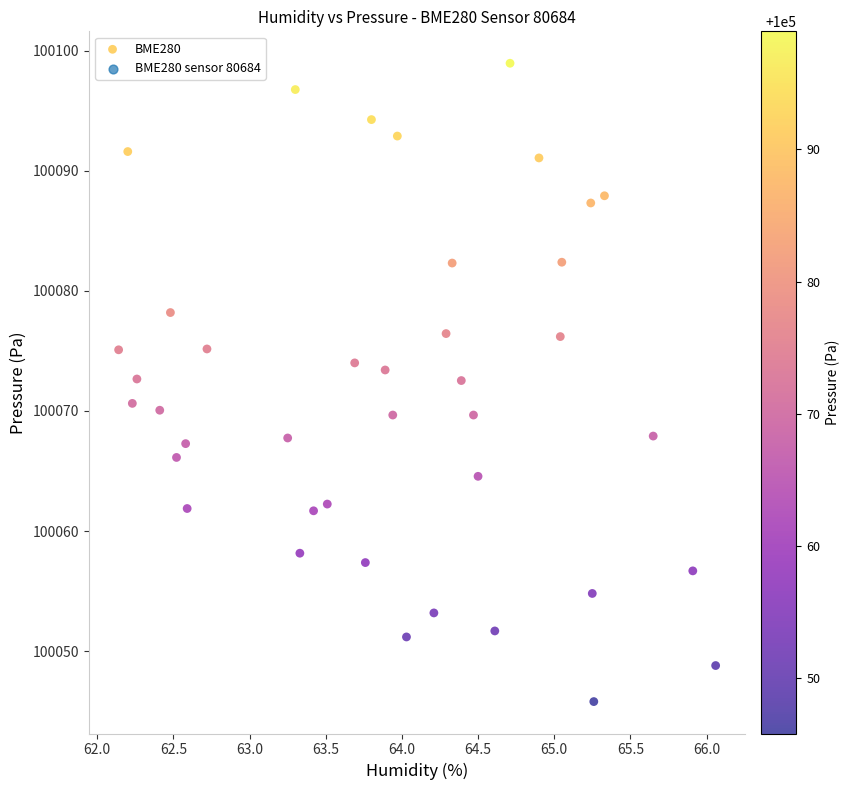

What is the range of X values (max minus min)?

3.9